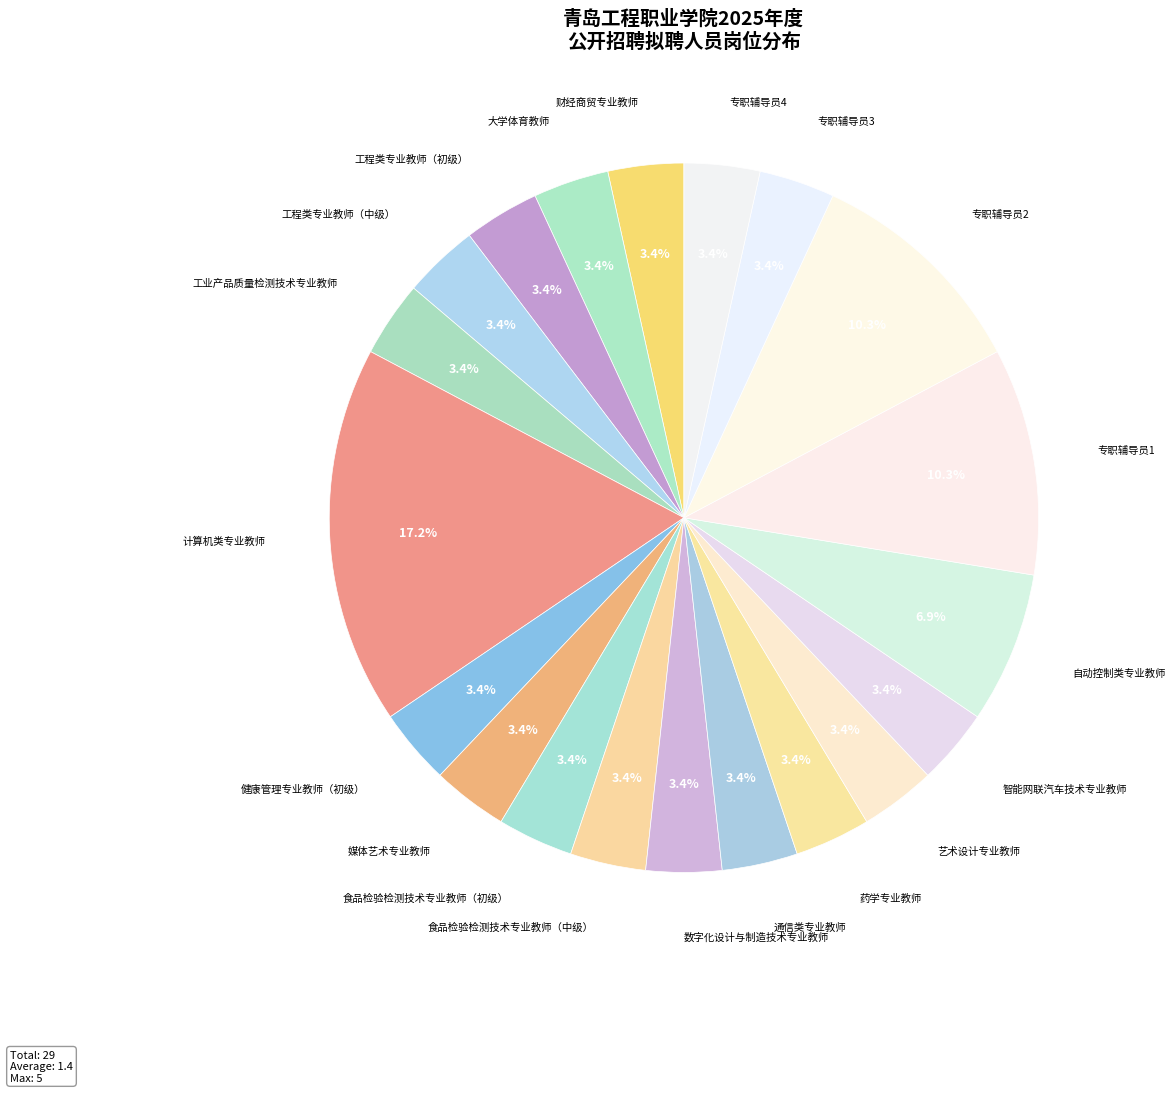

Is there any slice that represents more than half of the pie?

No